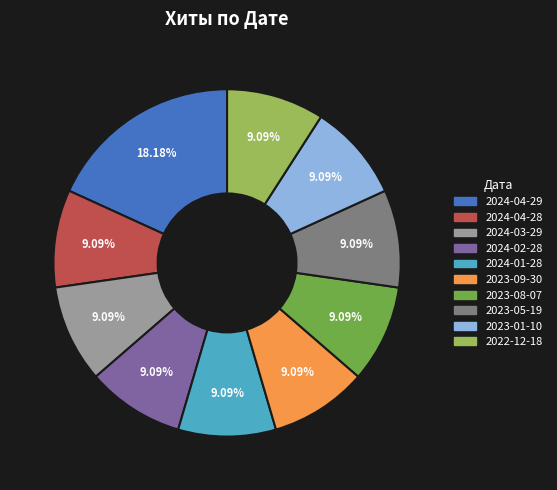

Does 2024-03-29 account for over 50% of the chart?

No